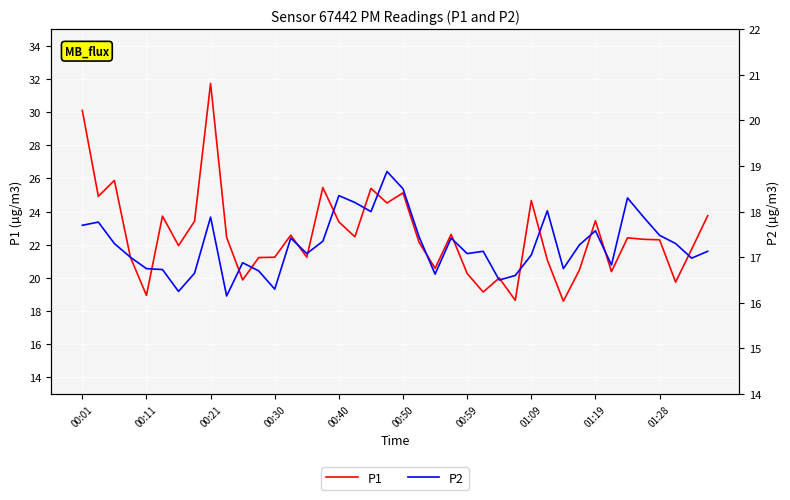

Which category has the highest value in the P1 series?

00:21